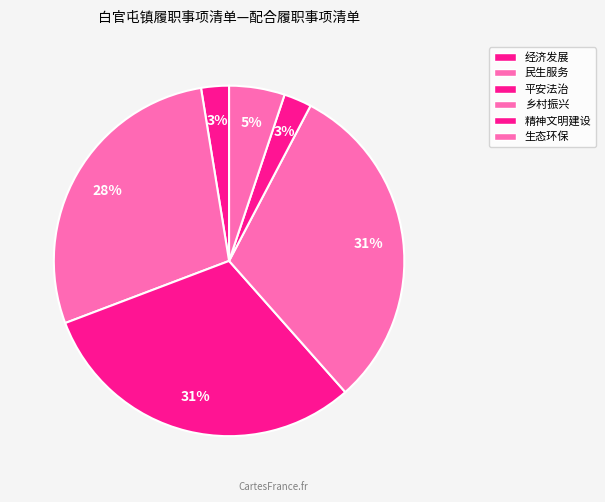

Count the number of slices in the pie.

6